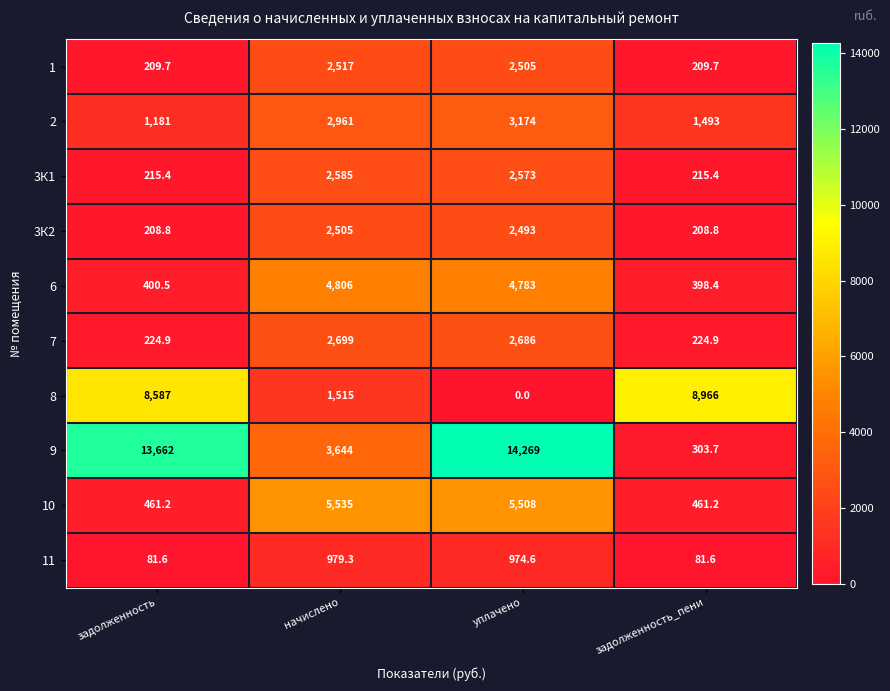

What is the greatest value displayed?

14269.0